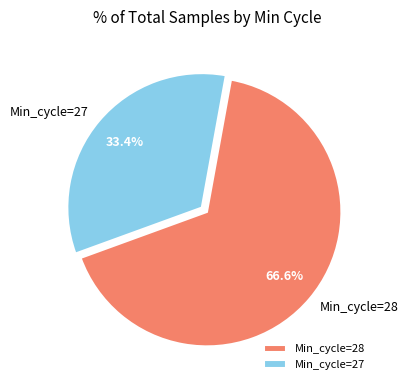

How many segments does this pie chart have?

2